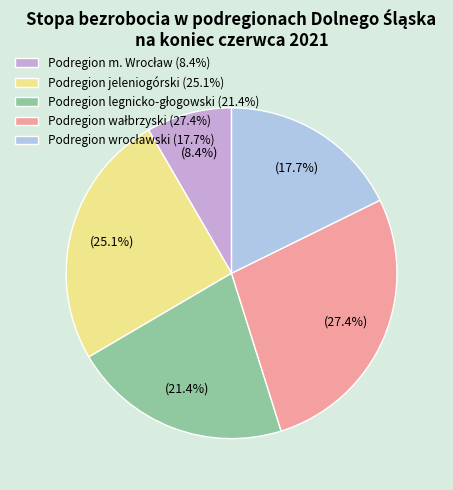

How many segments does this pie chart have?

5